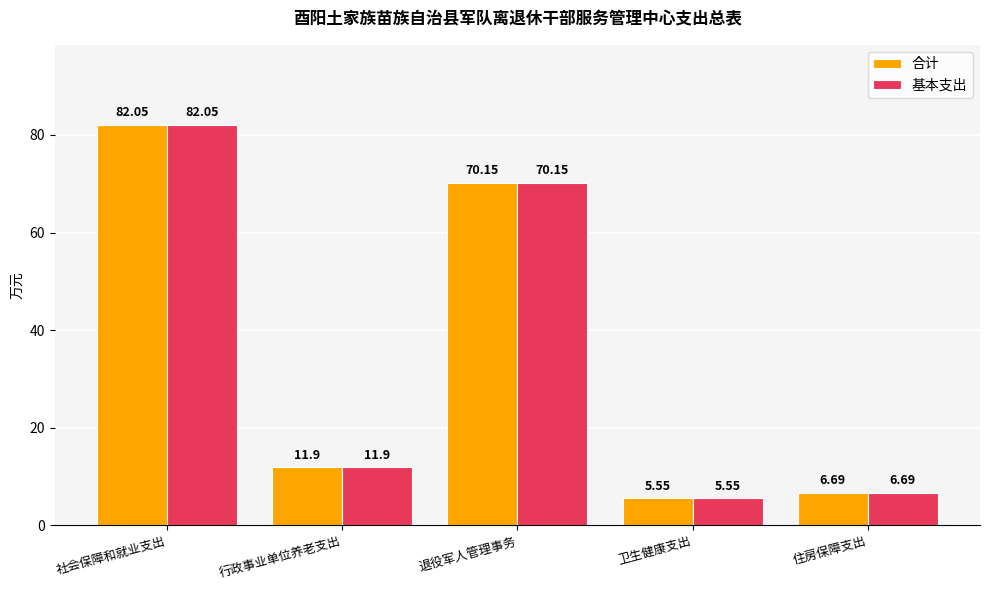

At which category is the sum across all series the highest?

社会保障和就业支出